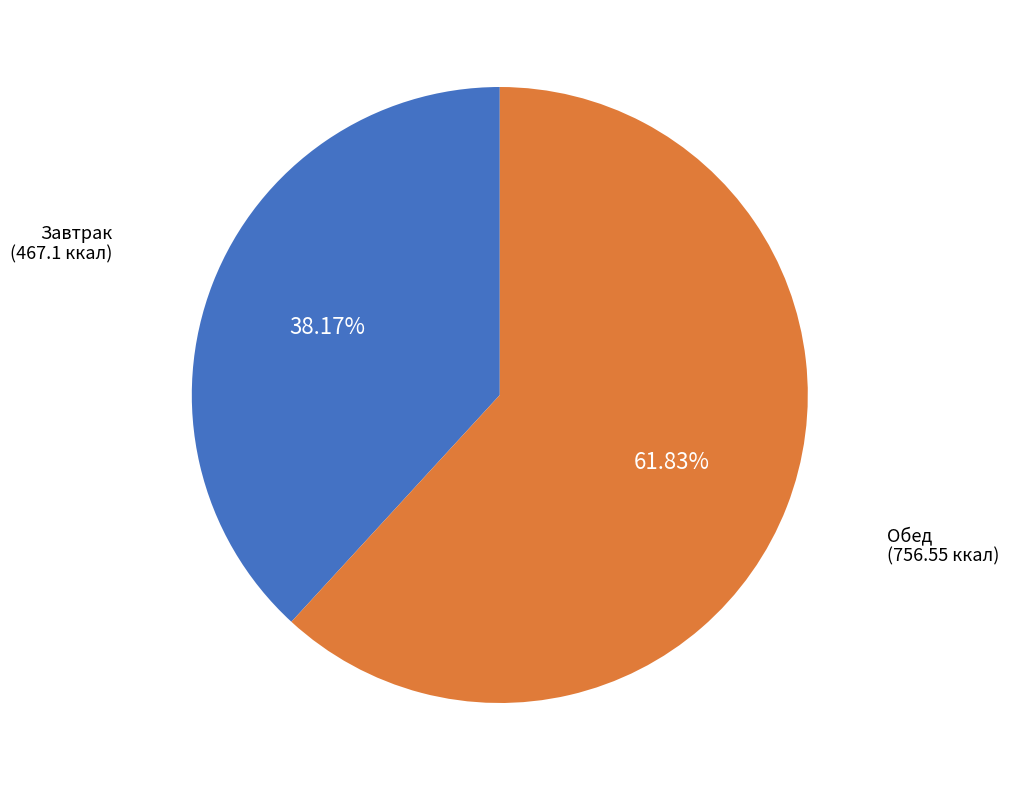

Count the number of slices in the pie.

2